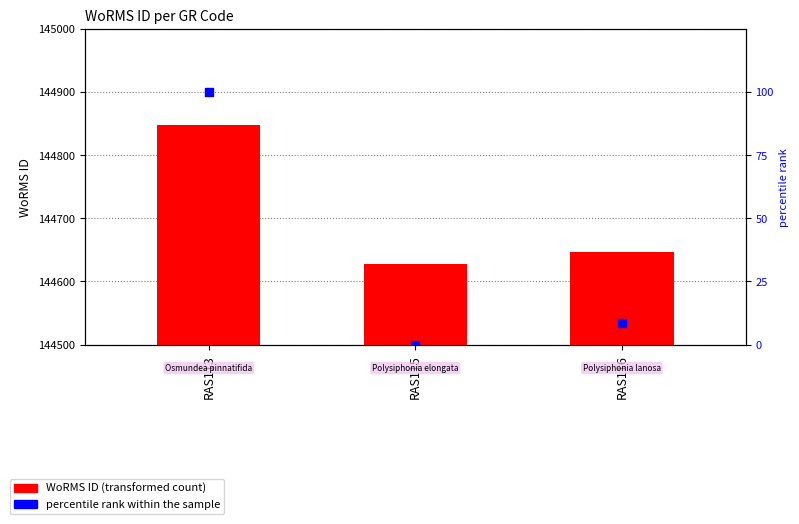

What are all the series names shown in the legend?

WoRMS ID, percentile rank within the sample